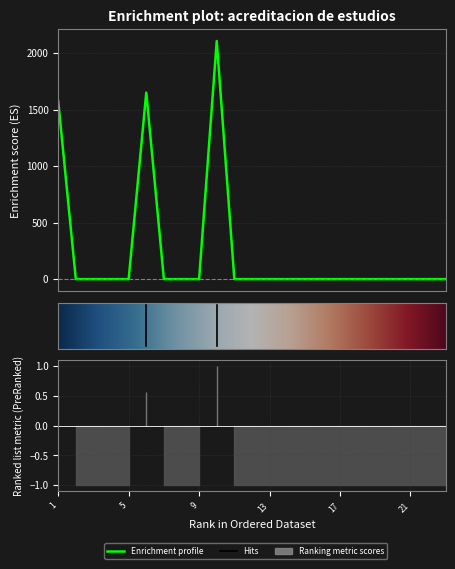

The chart shows a value of 1060.2 at 4. True or false?

False